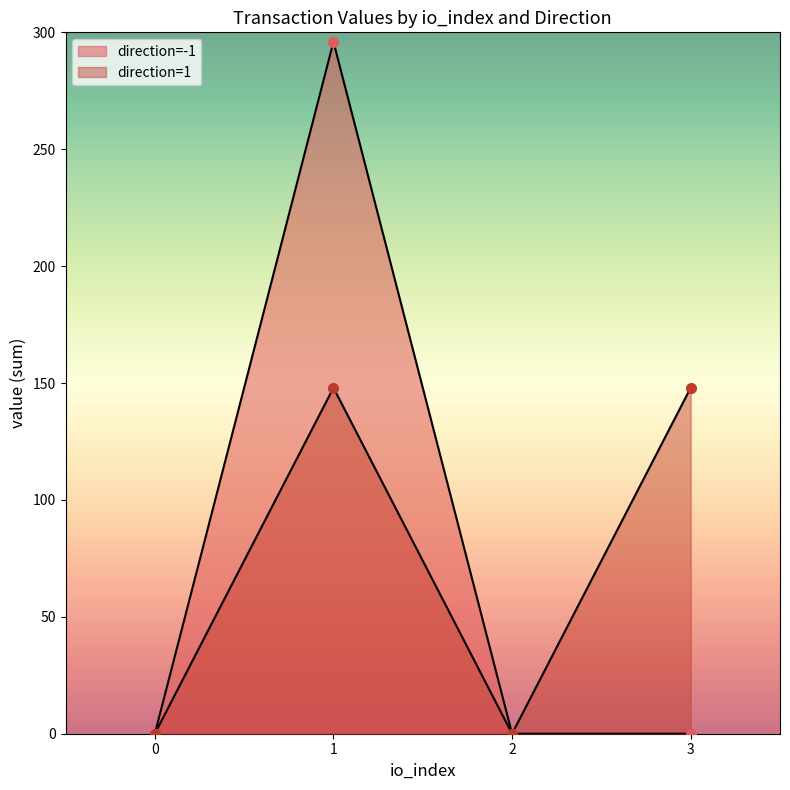

Between which two adjacent categories do io_index and value first intersect?

1 and 1